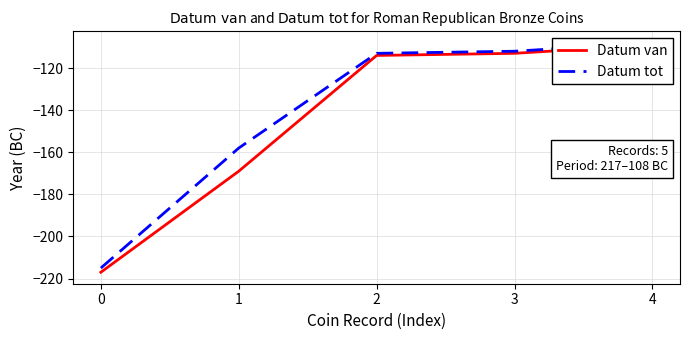

Rank the series at 0 from highest to lowest value.

Datum tot, Datum van